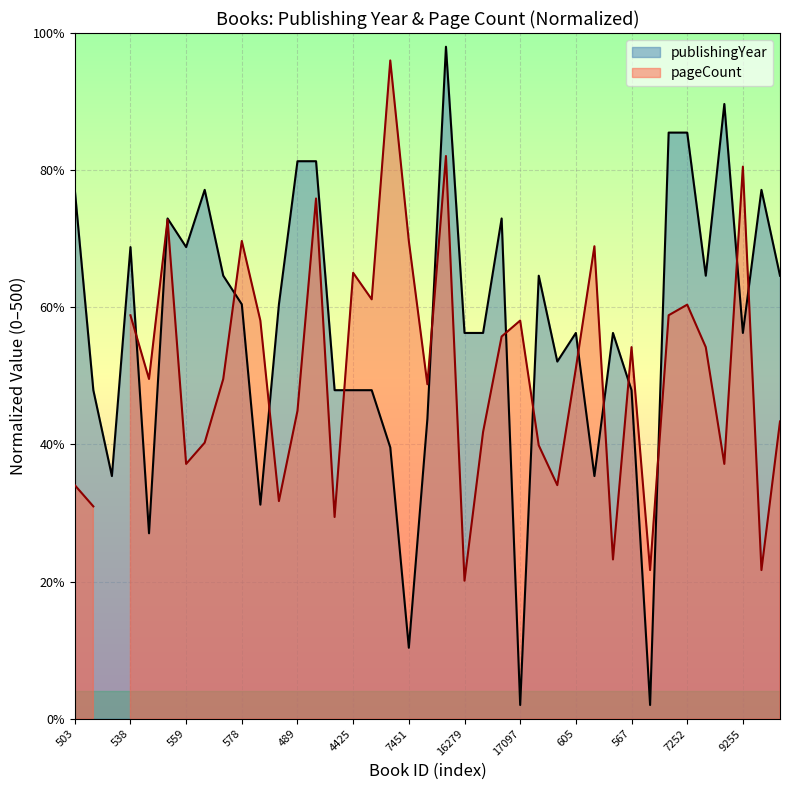

Where is the data nearest to the value 250?

627